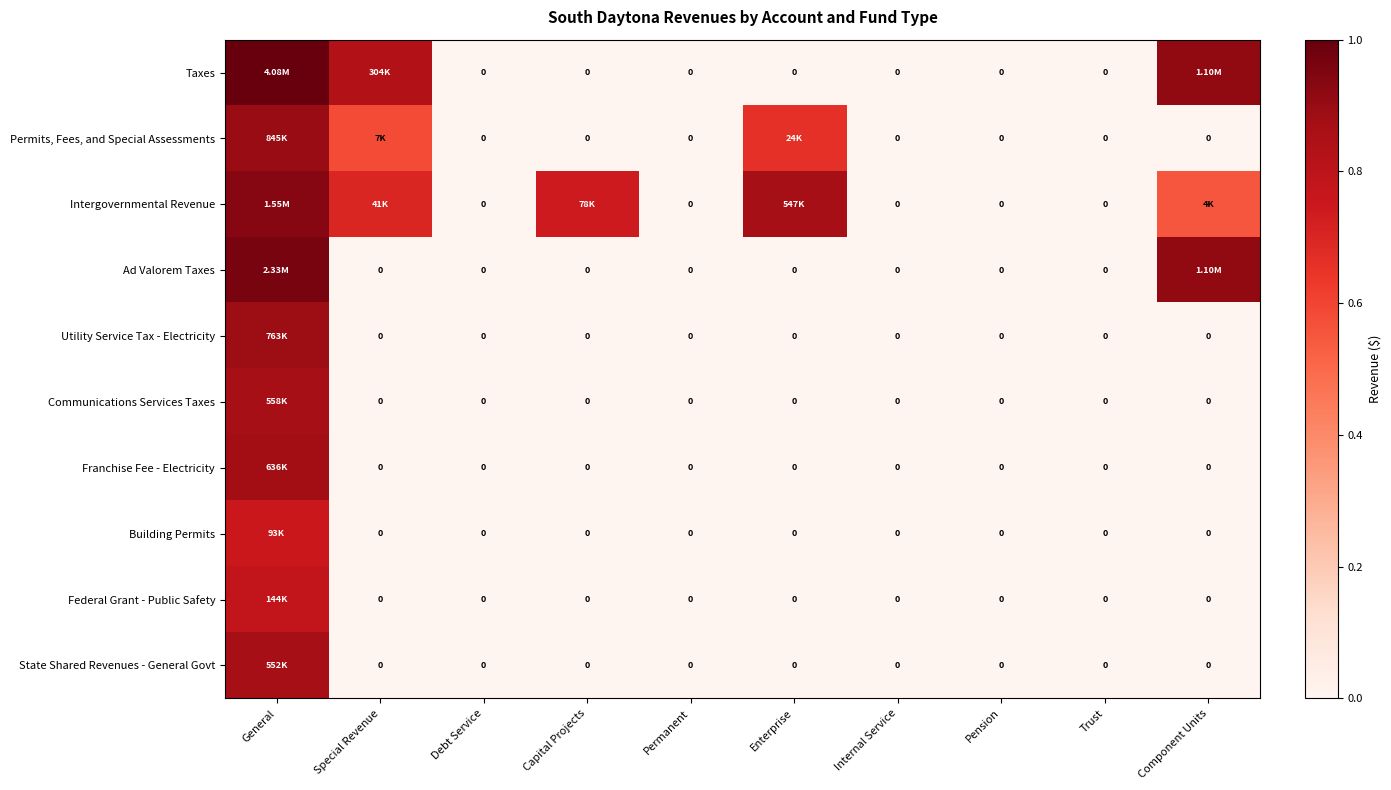

Between Debt Service and Enterprise, which series saw the biggest shift?

Intergovernmental Revenue